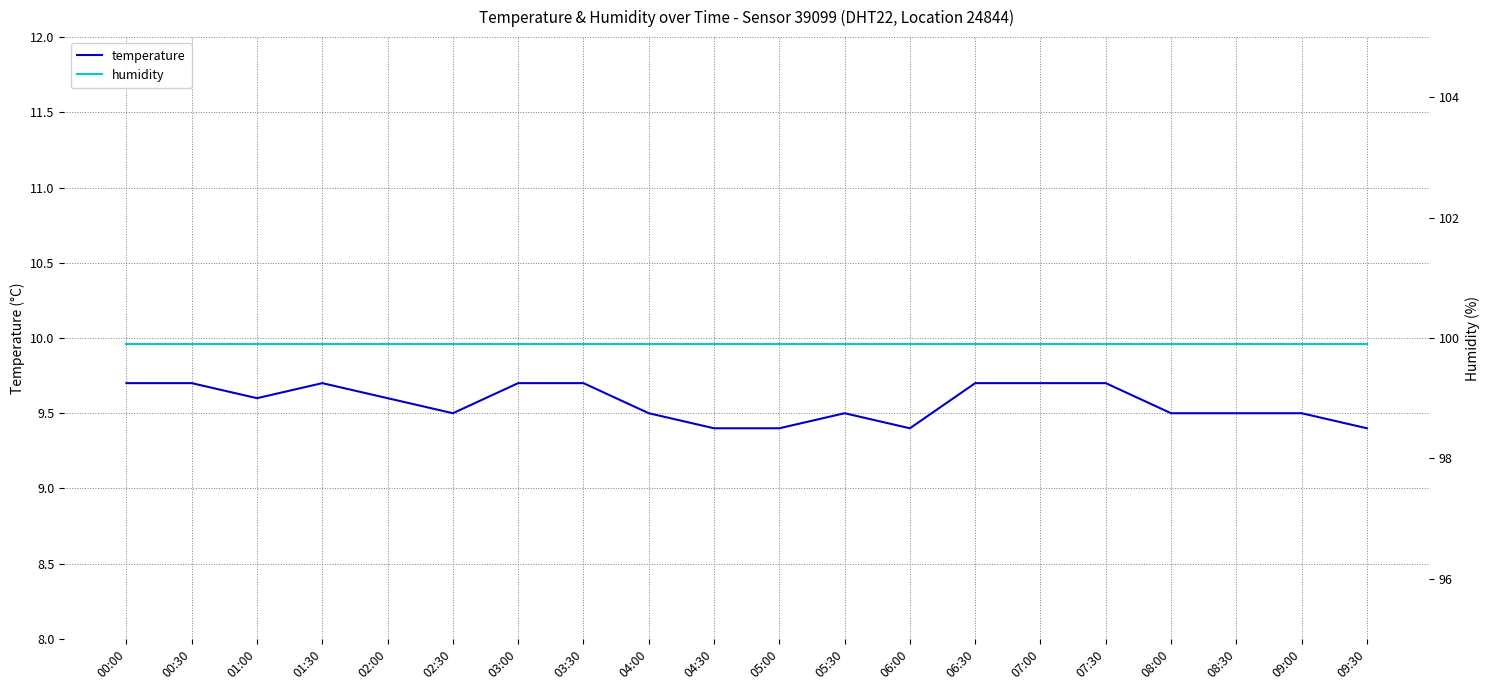

At which category is the sum across all series the highest?

00:00